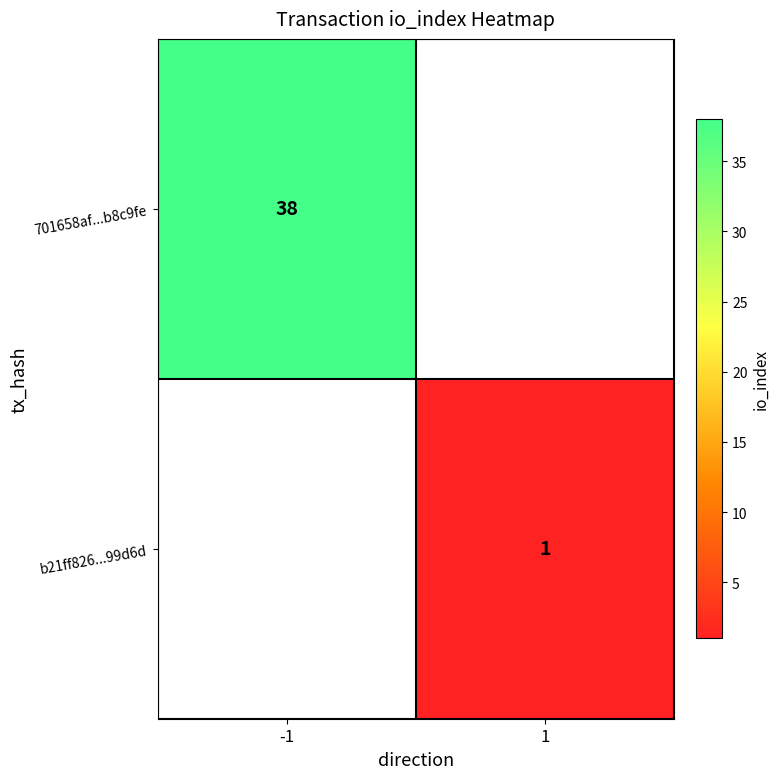

The value of b21ff826...99d6d at 1 is 1.5. True or false?

False